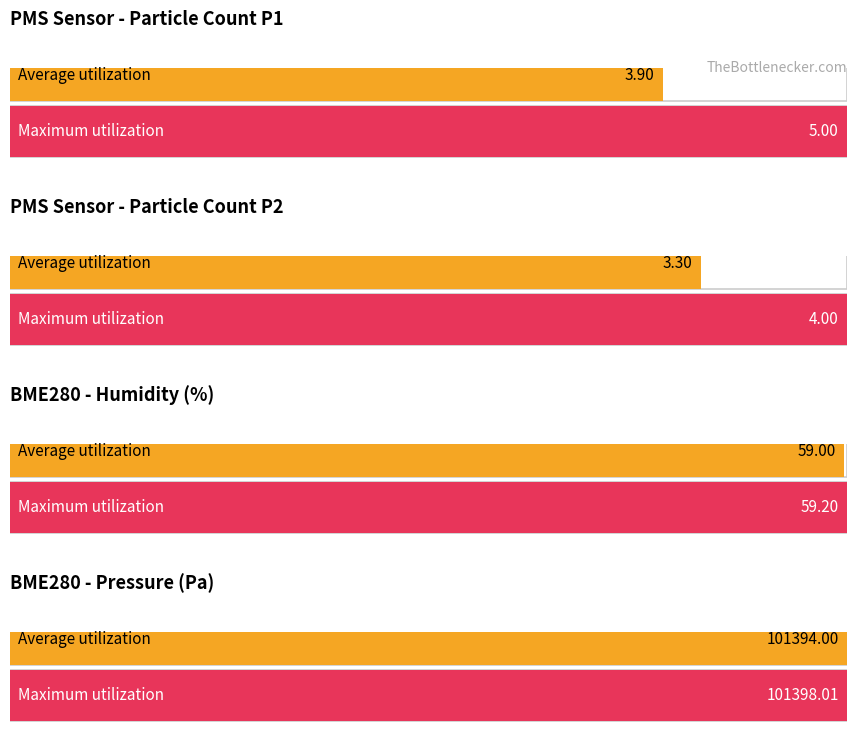

True or false: PMS_P2 has a value of 3 at 00:14.

False